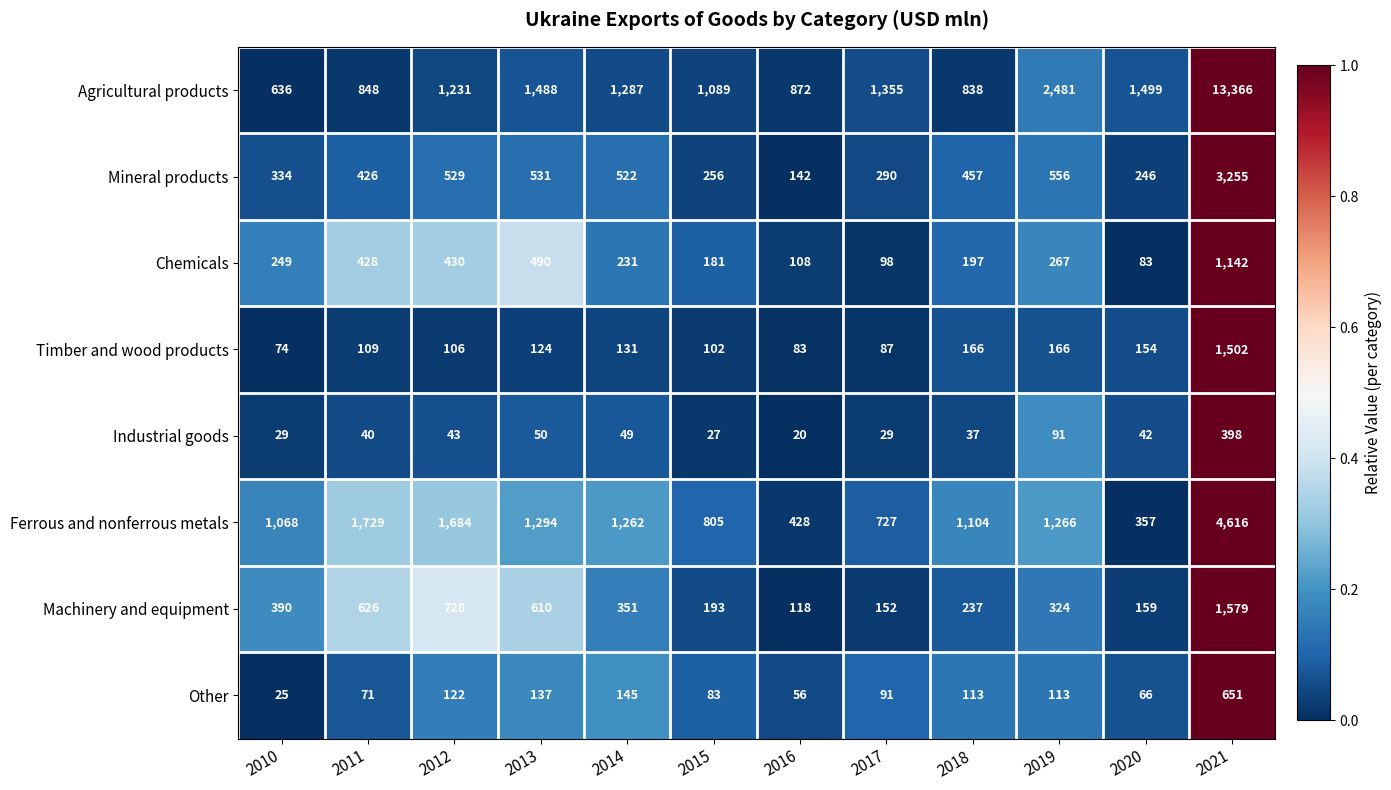

Rank the series by their maximum value, from highest to lowest.

Agricultural products, Ferrous and nonferrous metals, Mineral products, Machinery and equipment, Timber and wood products, Chemicals, Other, Industrial goods